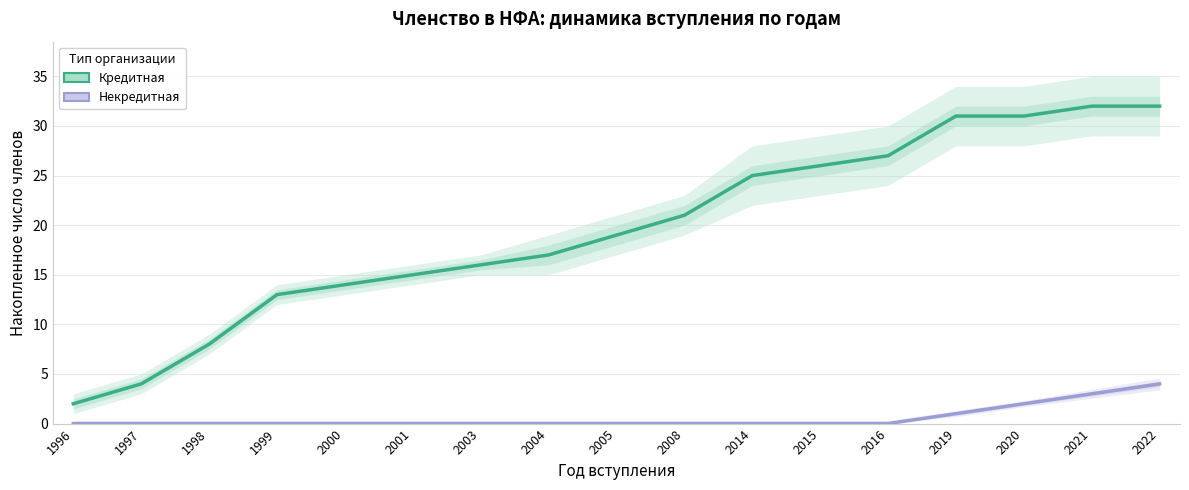

True or false: Кредитная and Некредитная cross at least once.

False